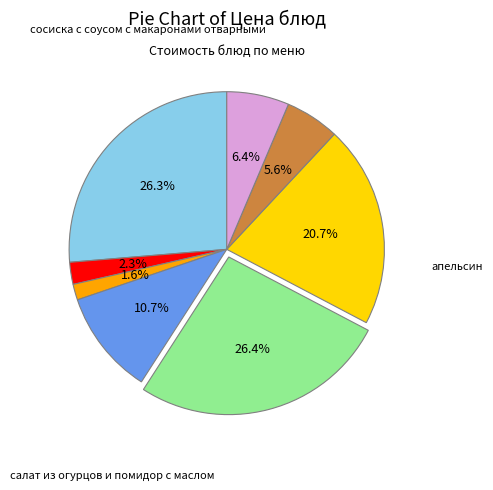

Is there a majority slice in this chart?

No